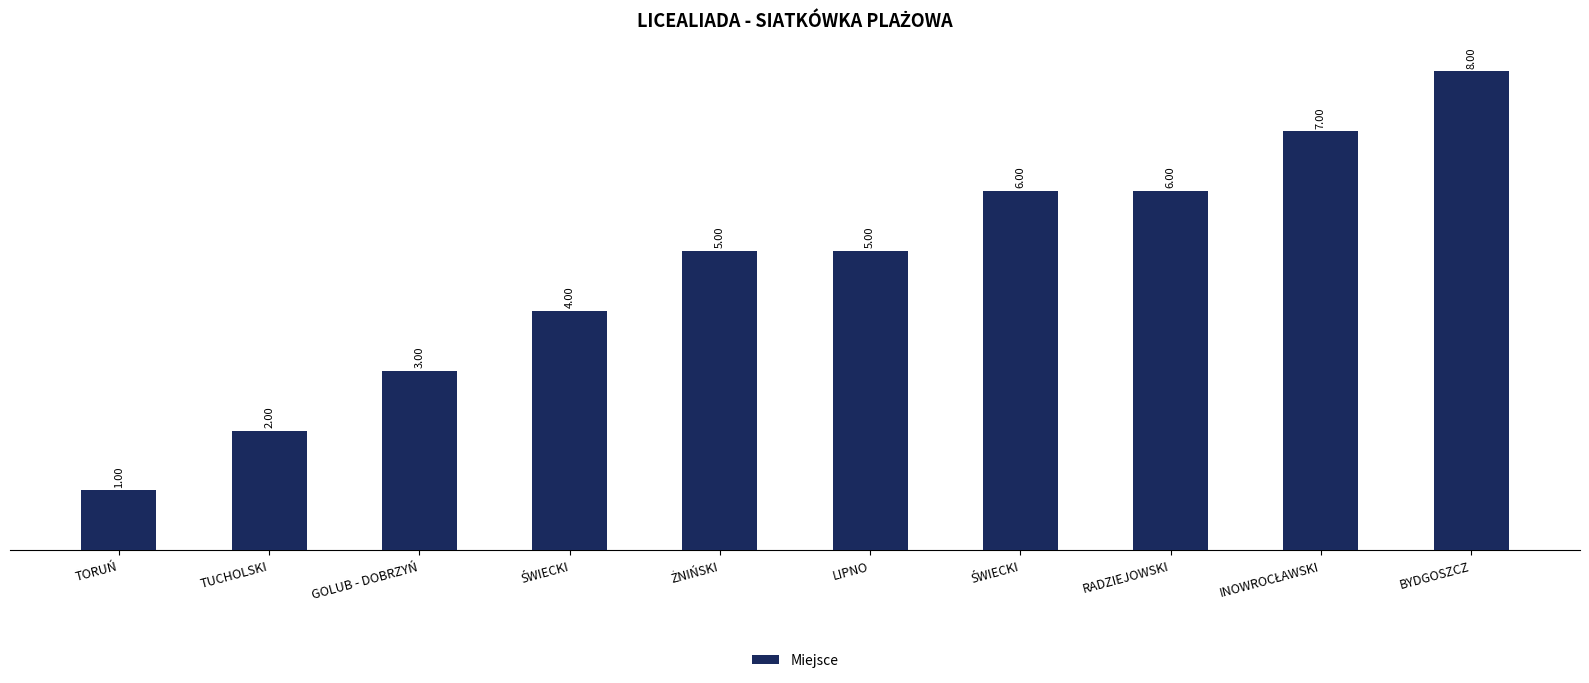

Reading right to left, list all the values displayed in this chart.

8	7	6	6	5	5	4	3	2	1